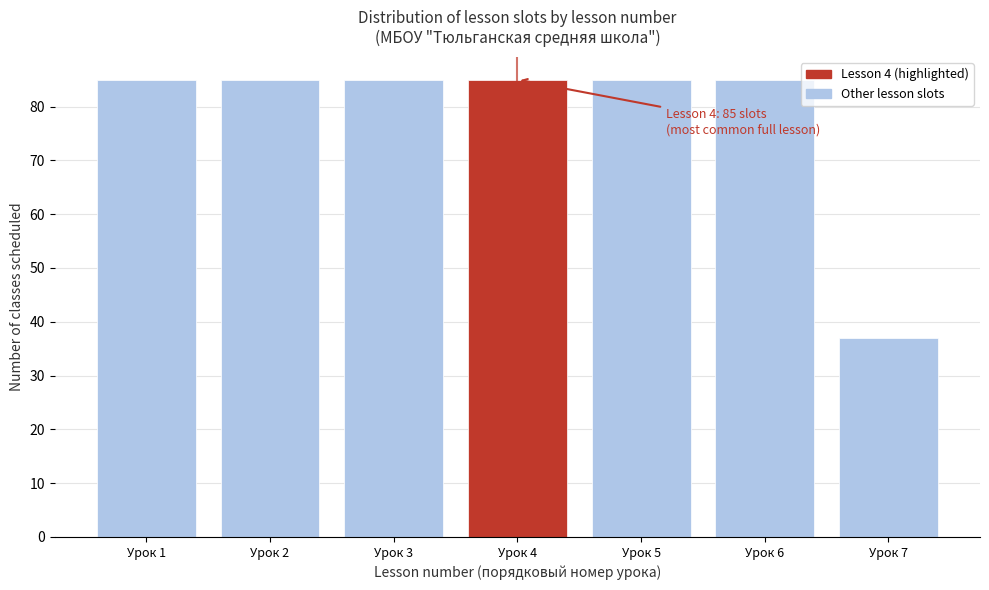

Reading right to left, extract all data points from this chart.

Урок 7=37	Урок 6=85	Урок 5=85	Урок 4=85	Урок 3=85	Урок 2=85	Урок 1=85